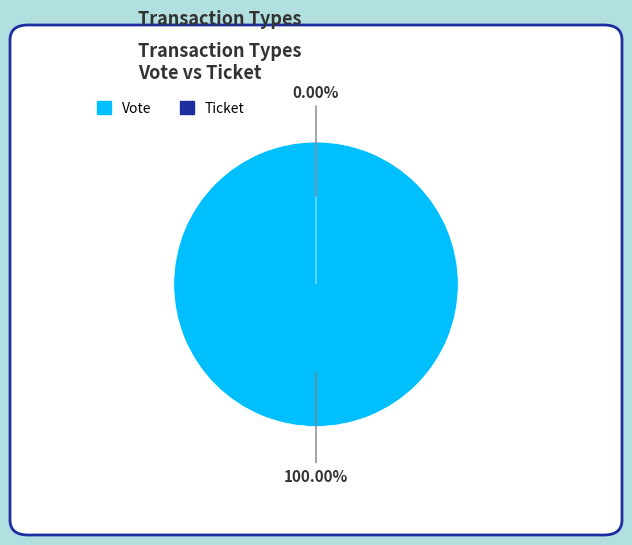

True or false: Ticket accounts for 0% of the total.

True